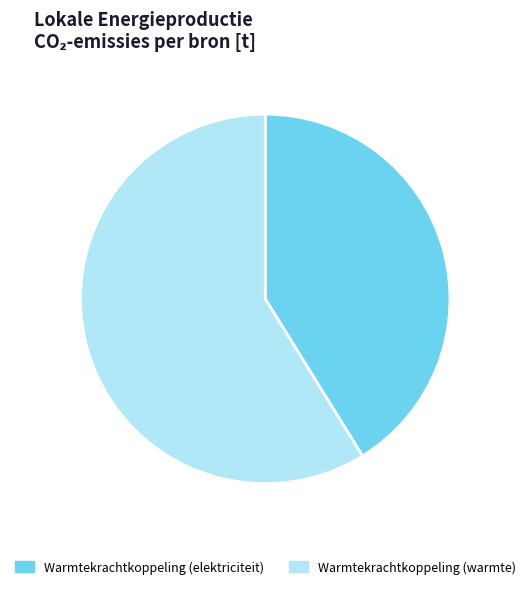

Is it true that Warmtekrachtkoppeling (elektriciteit) is 56% of the pie?

False